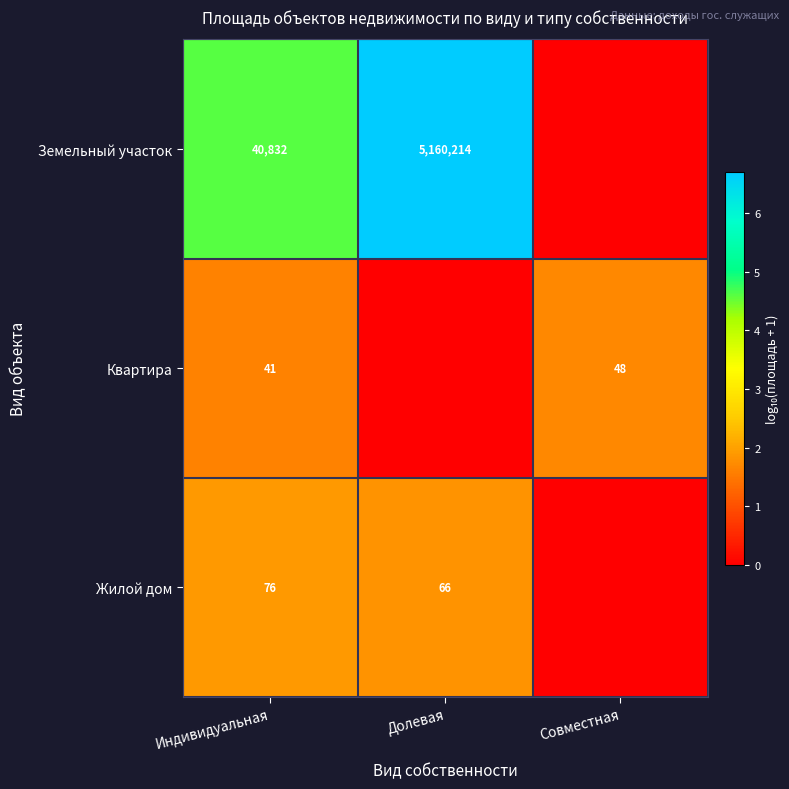

Is it true that Земельный участок equals 5160214 at Долевая?

True